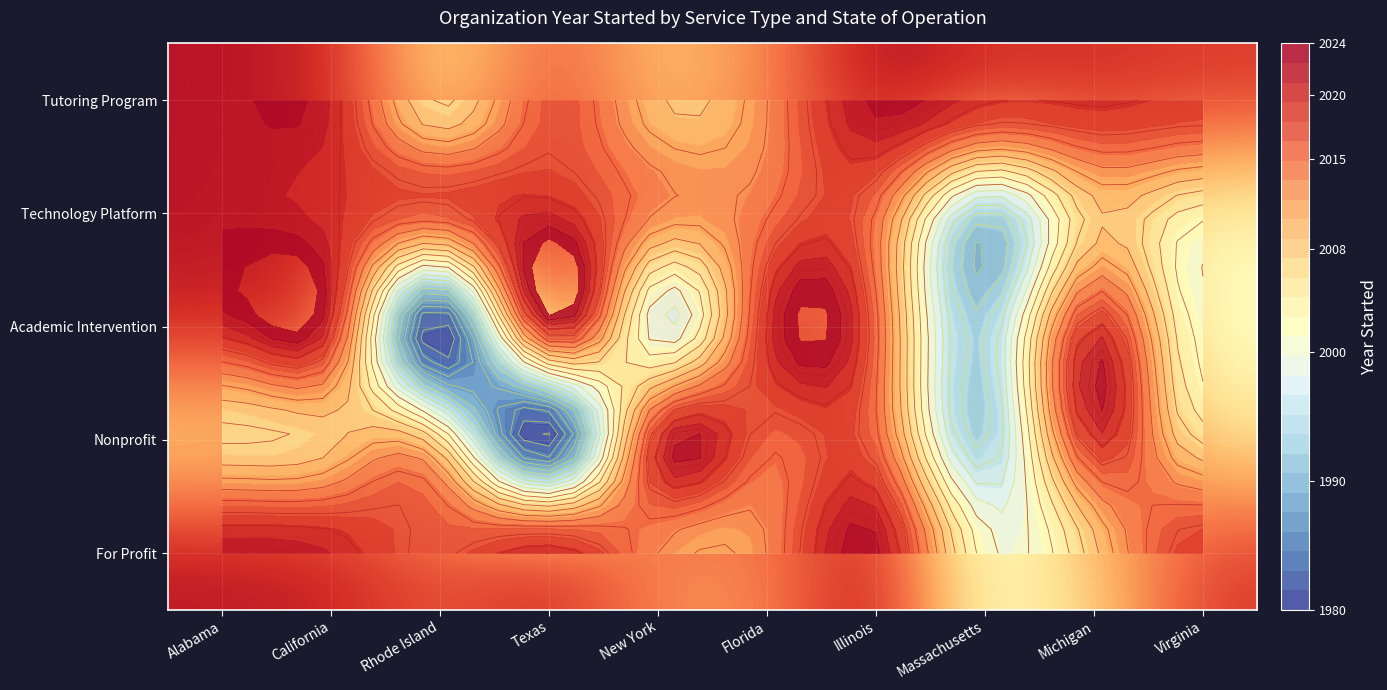

What is the difference between the second highest and minimum values in the Technology Platform series?

29